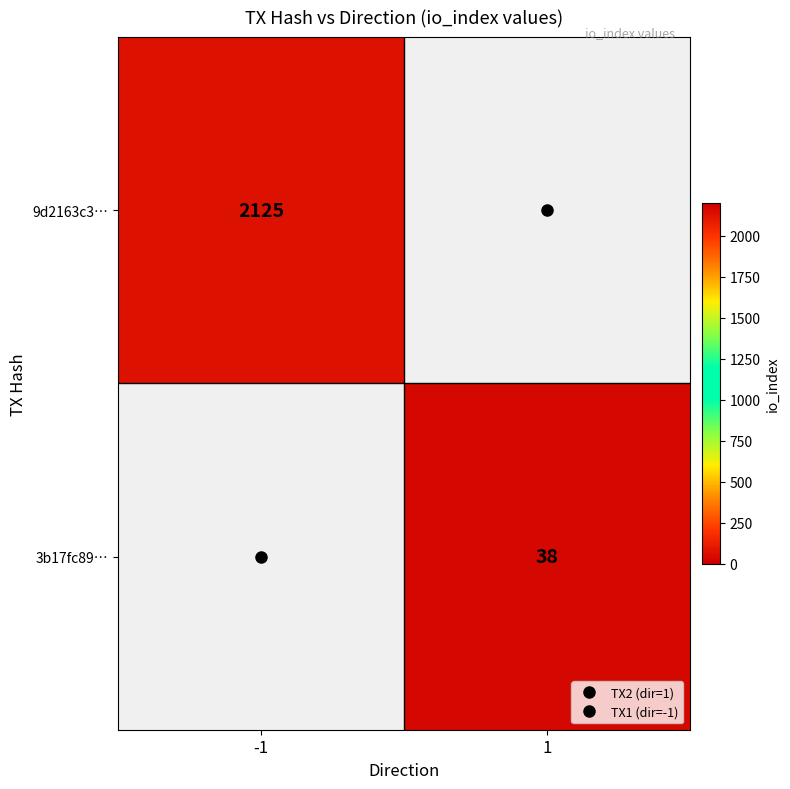

Read the 9d2163c3… value at -1.

2125.0